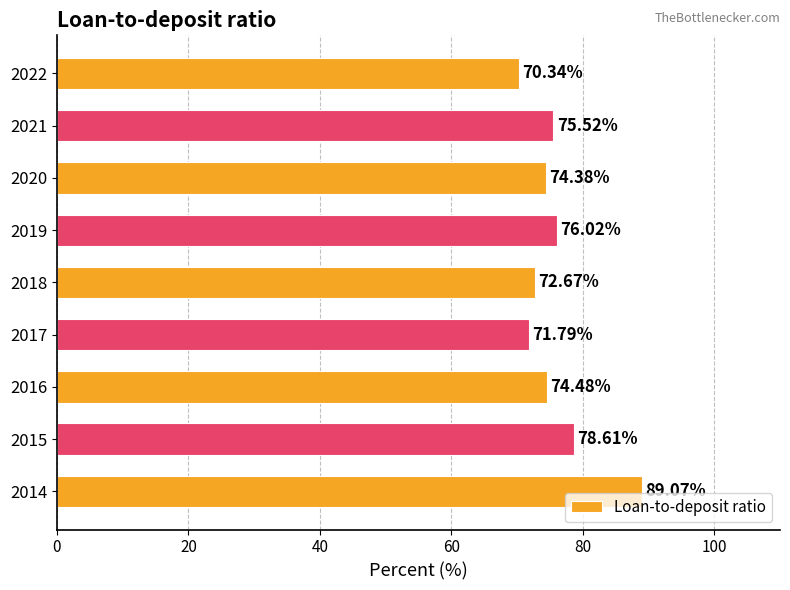

Between 2019 and 2016, which is larger?

2019